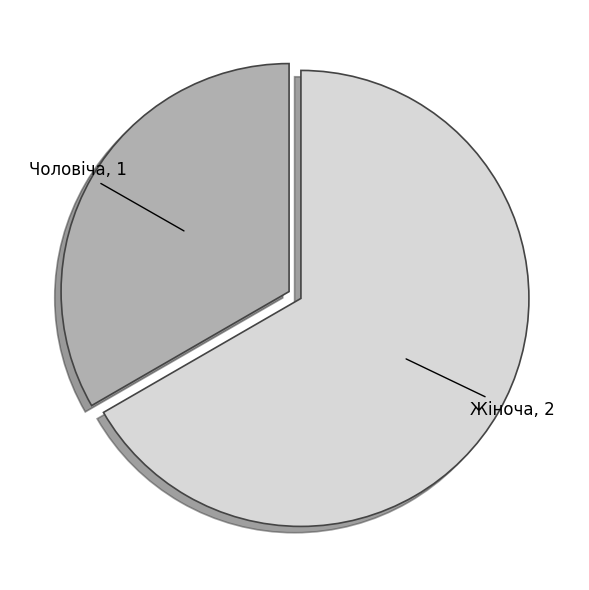

Is the sum of Чоловіча and Жіноча greater than half?

Yes